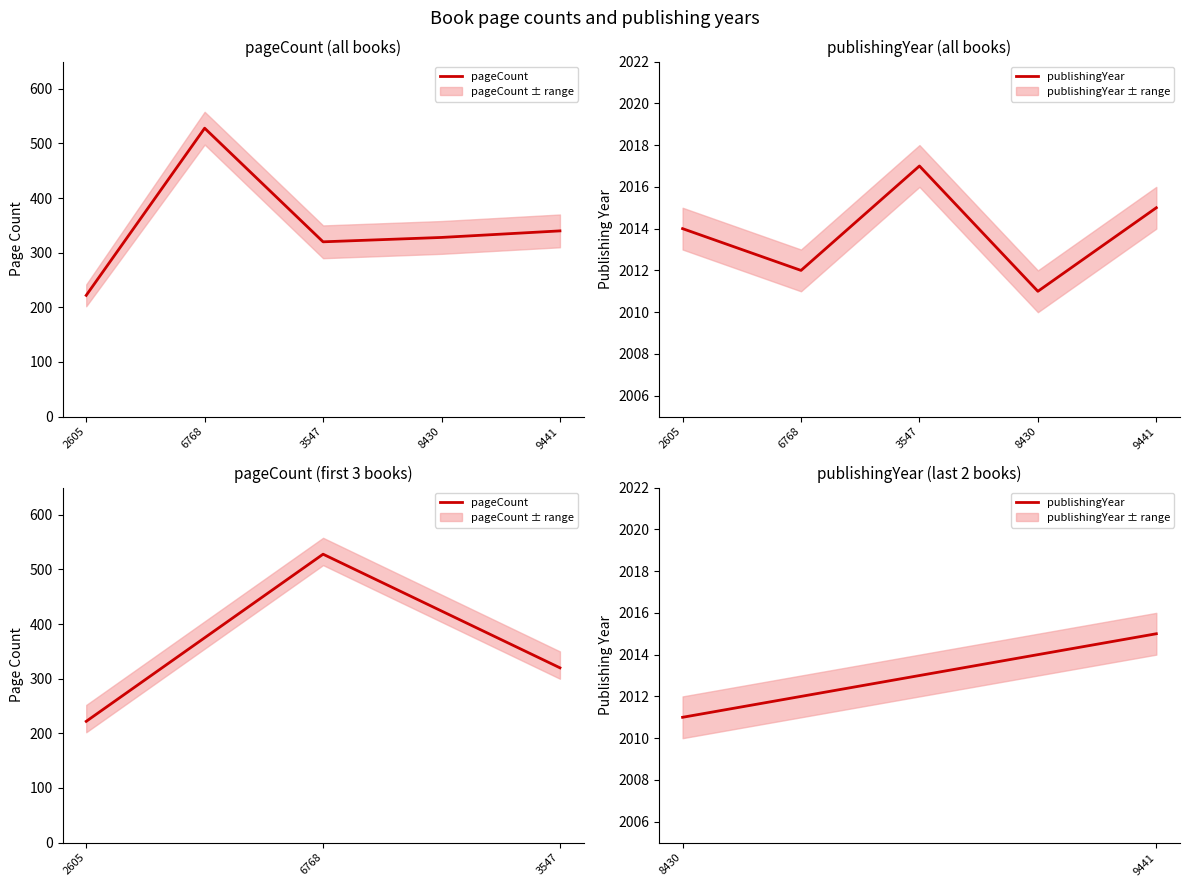

Which series has the largest total across all categories?

publishingYear